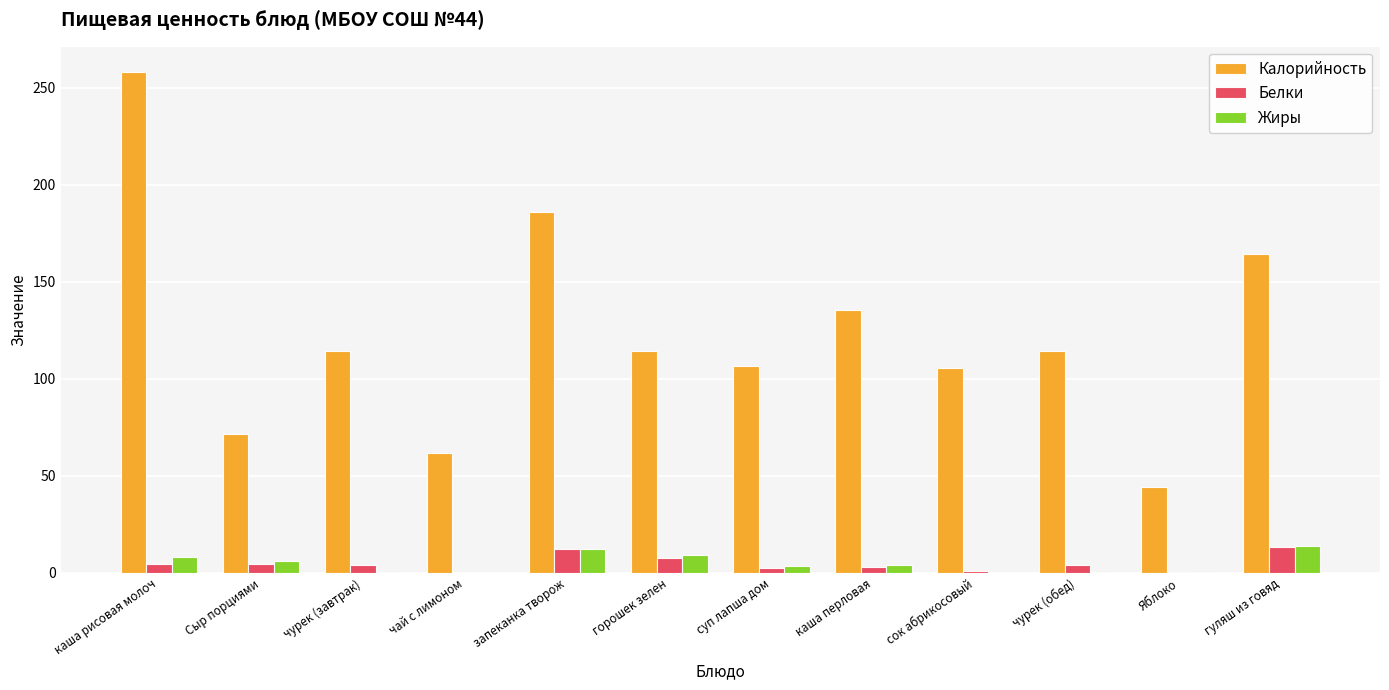

The value of Калорийность at Сыр порциями is 39.9. True or false?

False